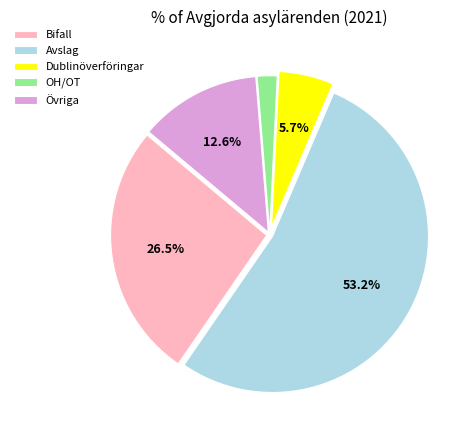

The Dublinöverföringar slice represents 20% of the pie. True or false?

False